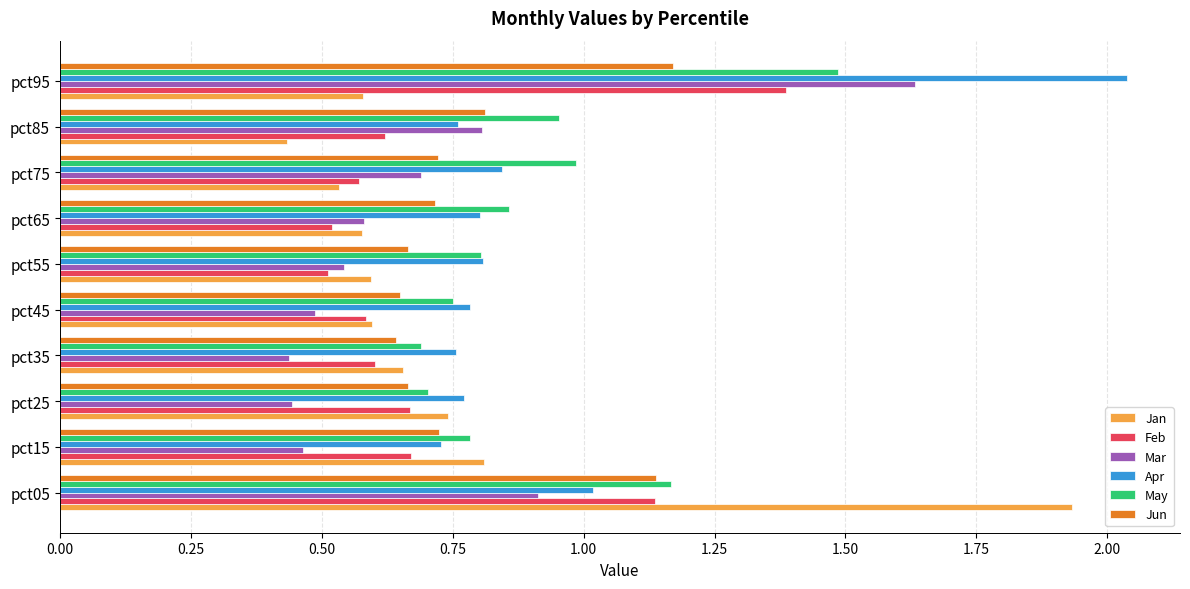

The Apr series shows 0.4 at pct85. True or false?

False